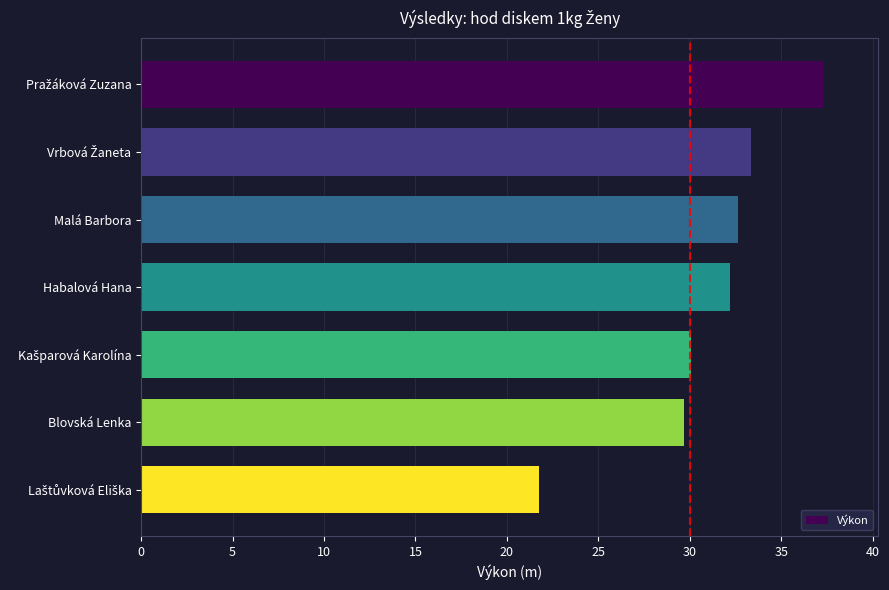

What is the difference between the second highest and minimum values?

11.6